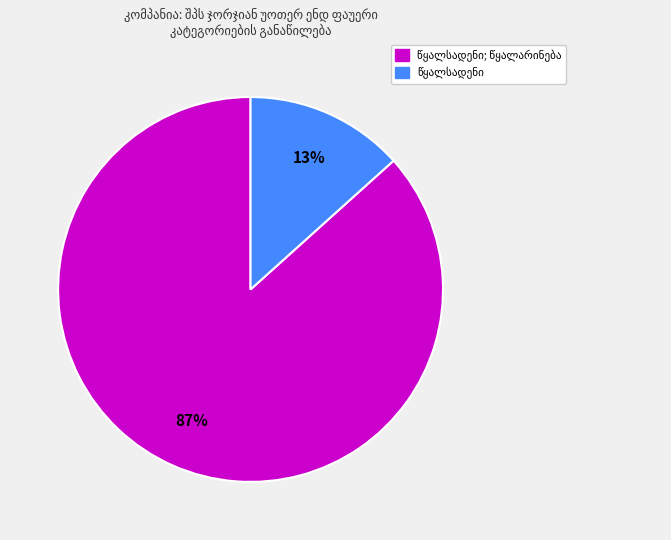

Is there a majority slice in this chart?

Yes